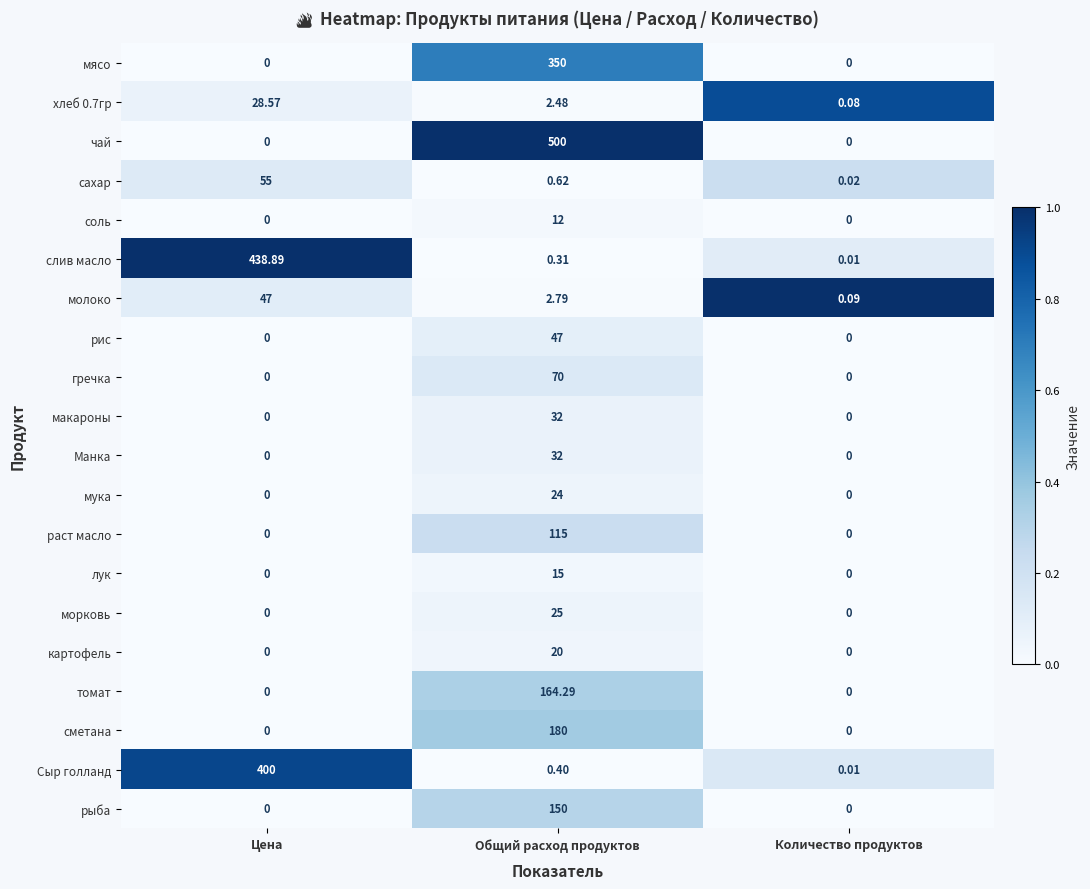

Where is молоко nearest to the value 23?

Общий расход продуктов